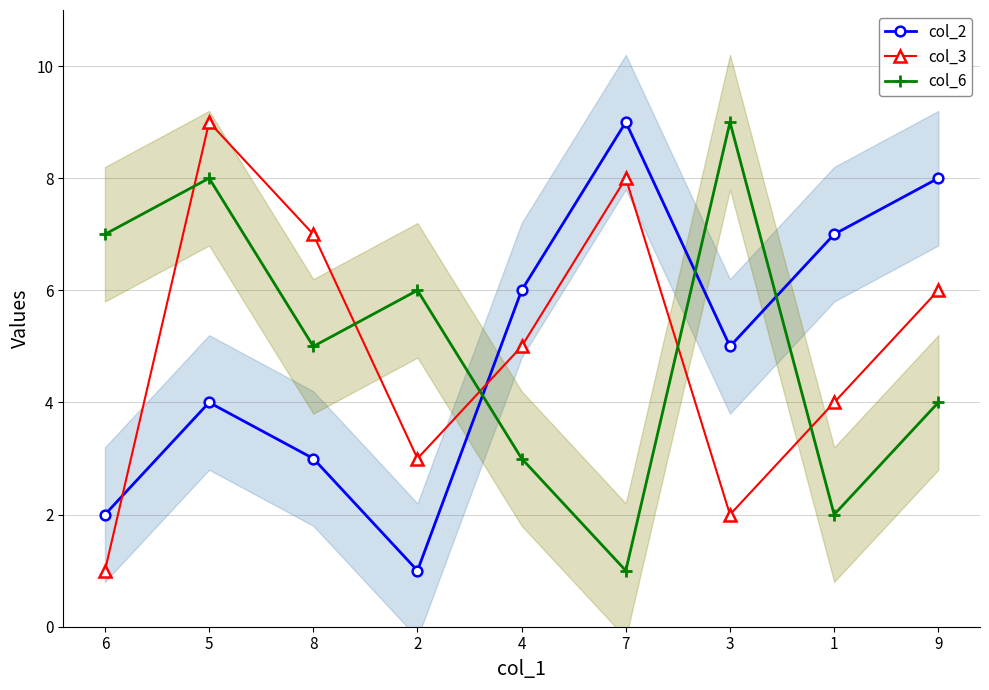

At which category does the chart reach its peak across all series?

7